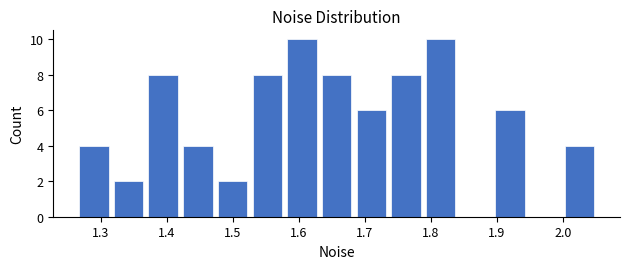

What is the height of the bar covering 1.26 to 1.32 on the x-axis? Neither the bar edges nor the heights are printed on the chart, so give them approximately, as read against the axes.

4